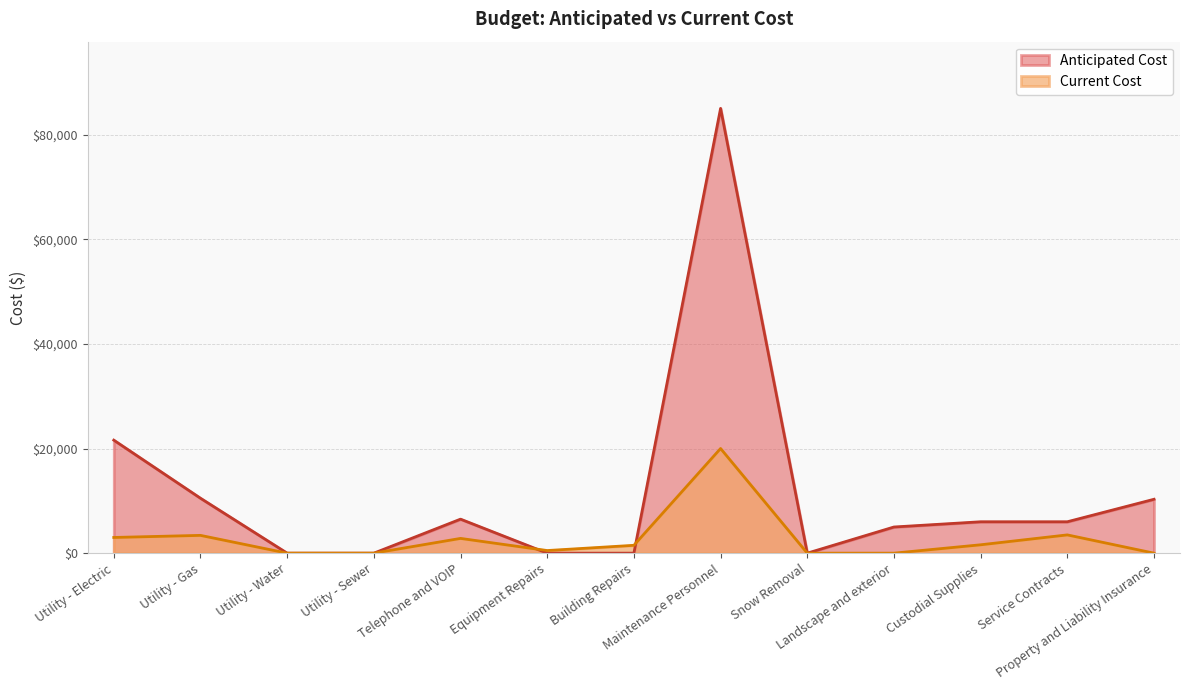

What is the difference between the maximum and second lowest values in the Current Cost series?

20000